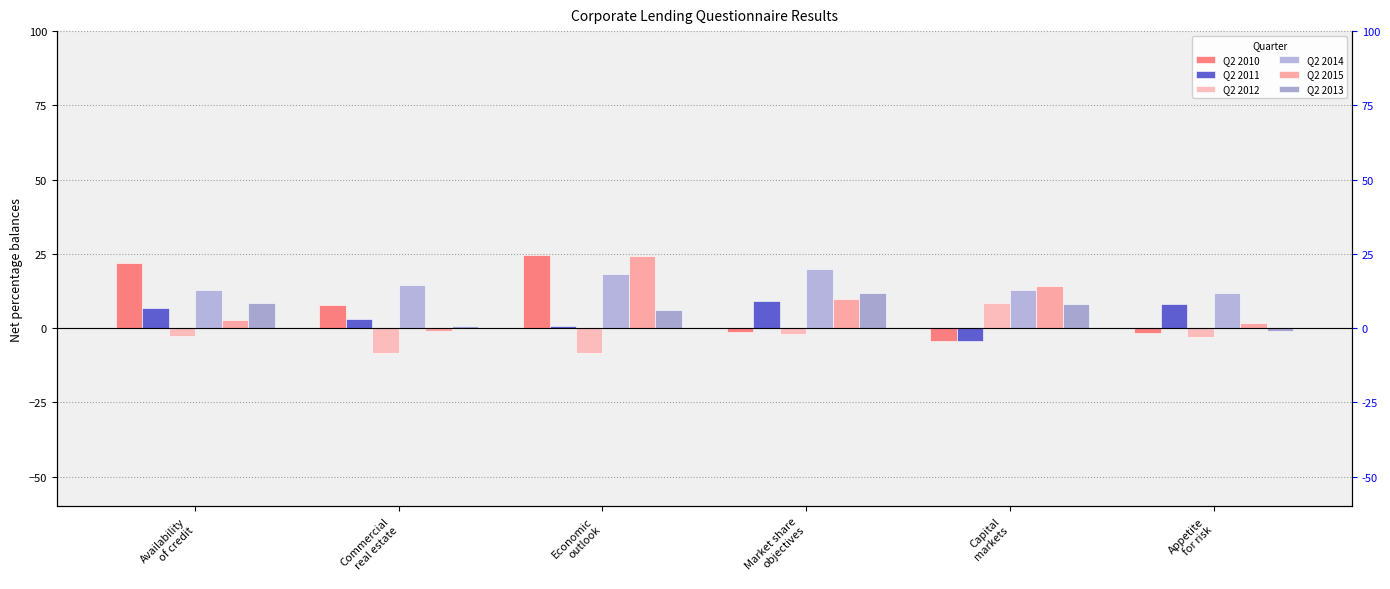

How many negative values does the Q2 2015 series have?

1